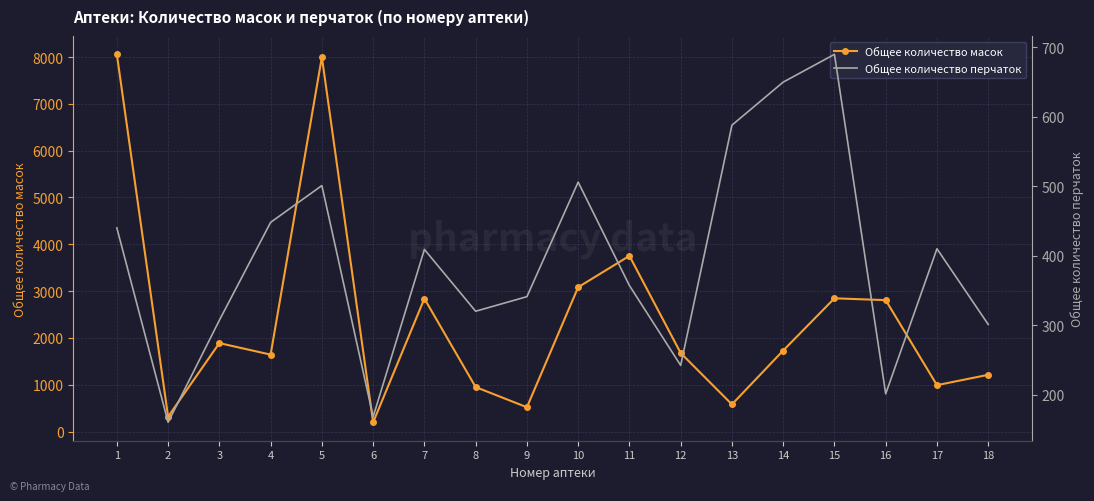

What is the highest value of the Общее количество масок series?

8057